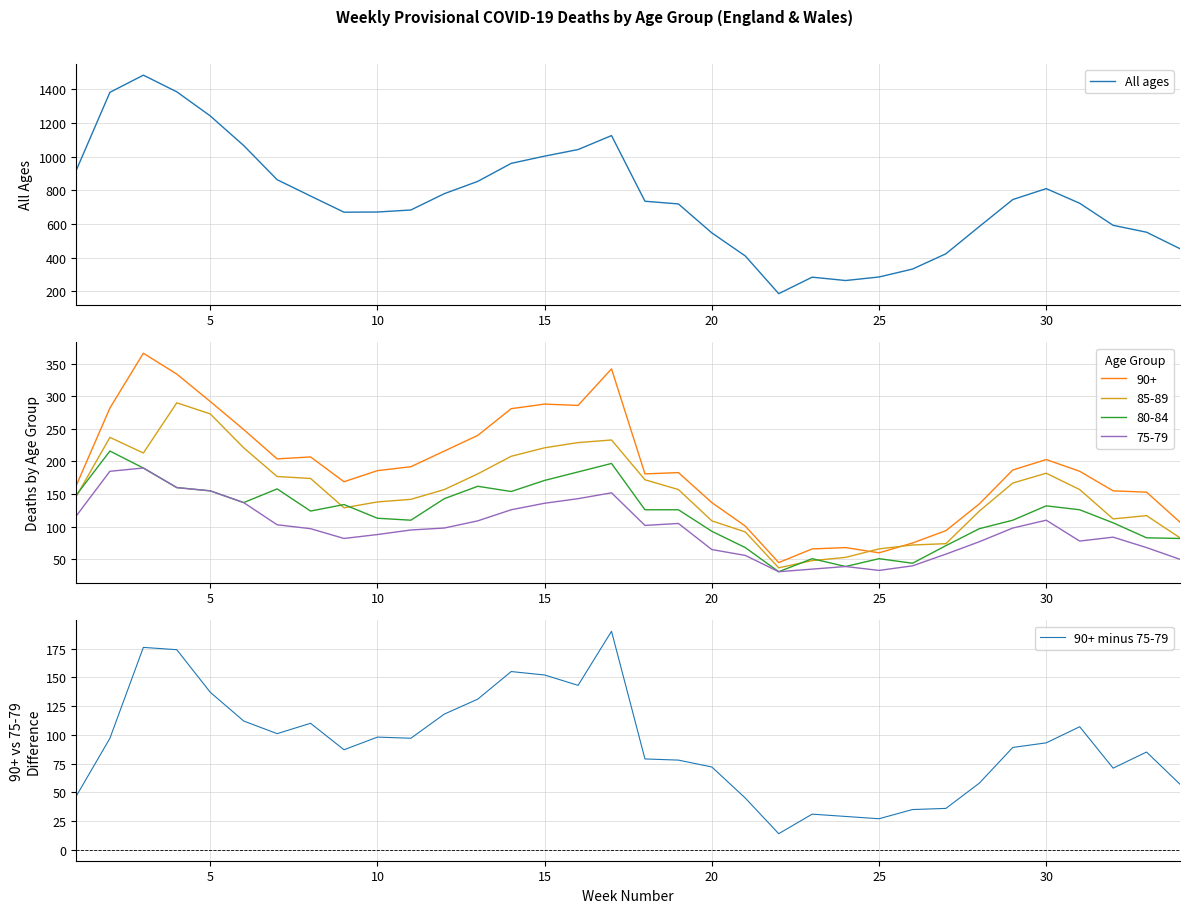

True or false: 80-84 and 90+ cross at least once.

False